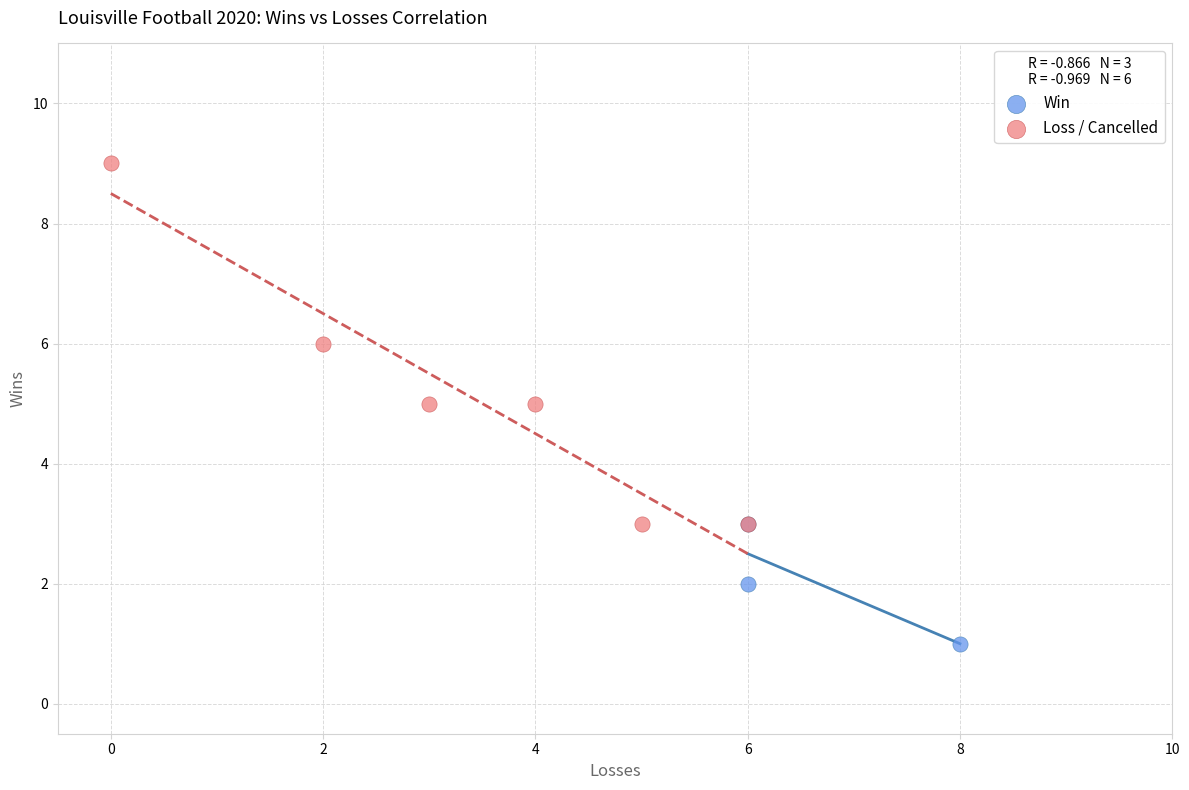

What are all the series names shown in the legend?

Win, Loss / Cancelled